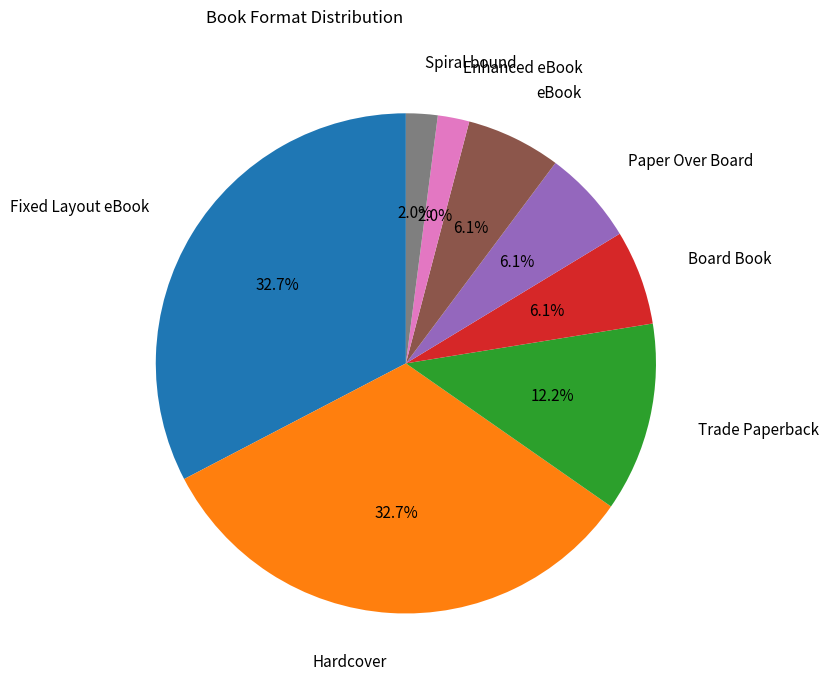

To the nearest percent, what is the difference between the eBook and Spiral bound slice percentages?

4%